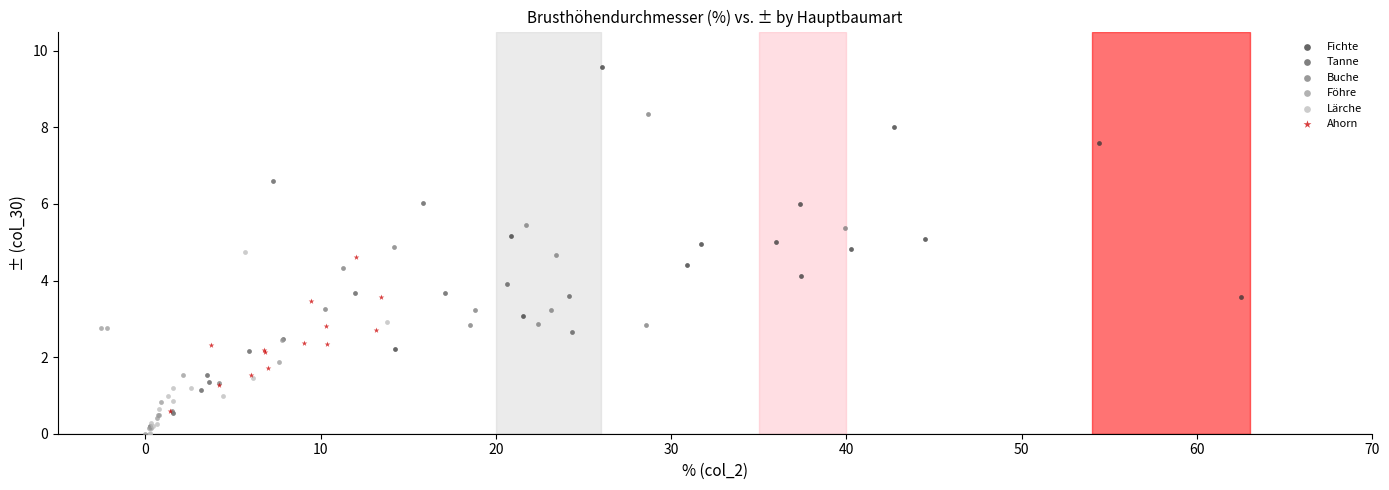

Which series has the largest Y range (max minus min)?

Buche